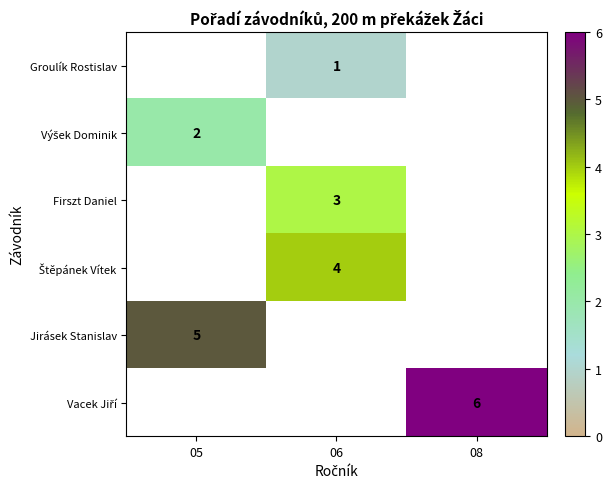

Which category has the lowest value across all series?

06